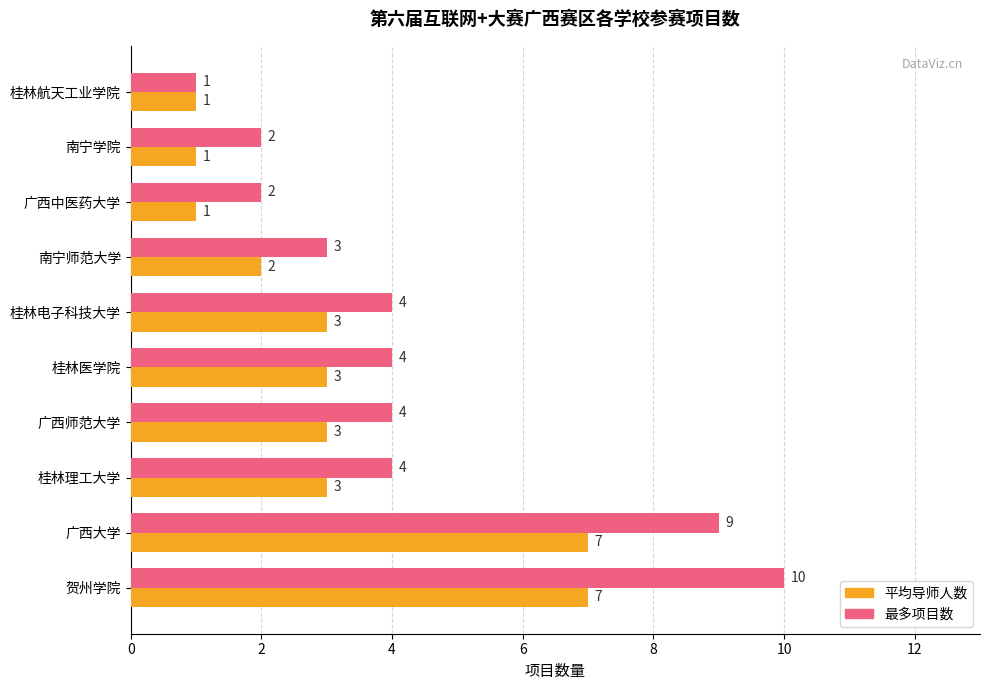

List the series in order of their overall mean, highest first.

最多项目数, 平均导师人数